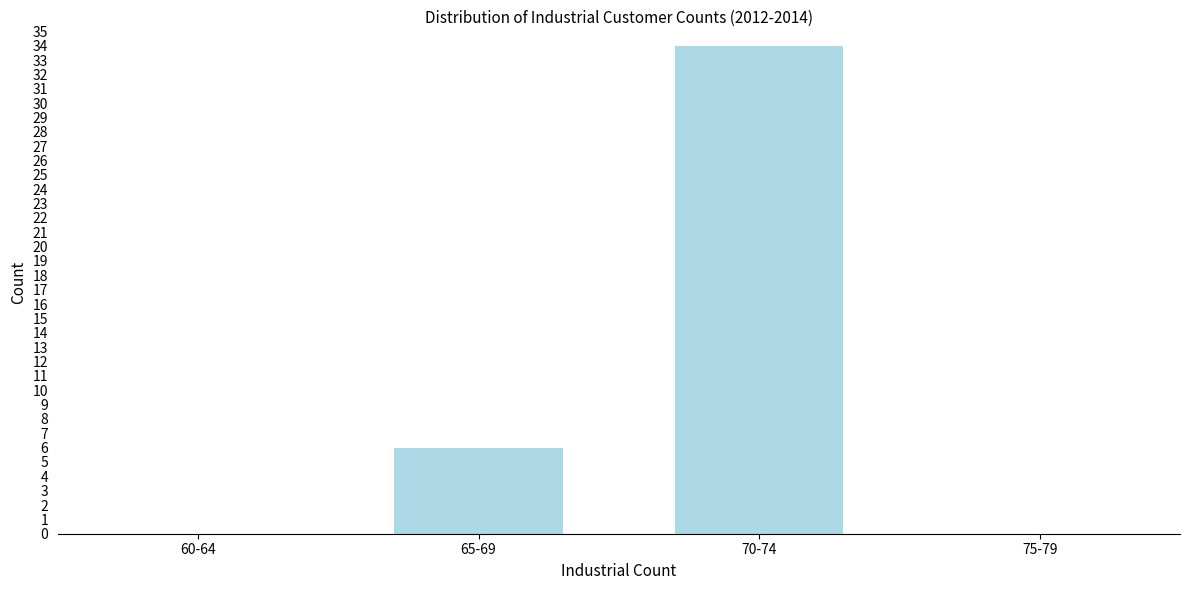

Reading left to right, list all the values displayed in this chart.

60-64=0	65-69=6	70-74=34	75-79=0